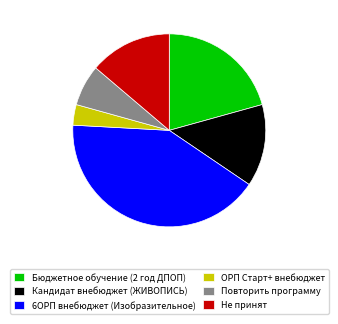

Which category has the biggest portion of the pie?

6ОРП внебюджет (Изобразительное)